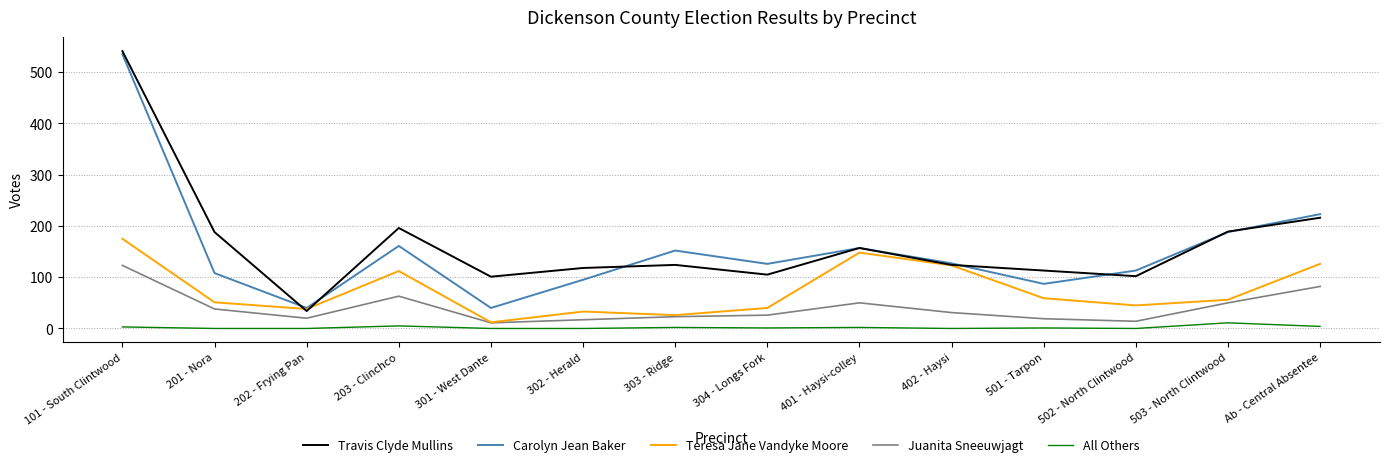

What value does the Teresa Jane Vandyke Moore series have at 202 - Frying Pan, to the nearest 5?

40